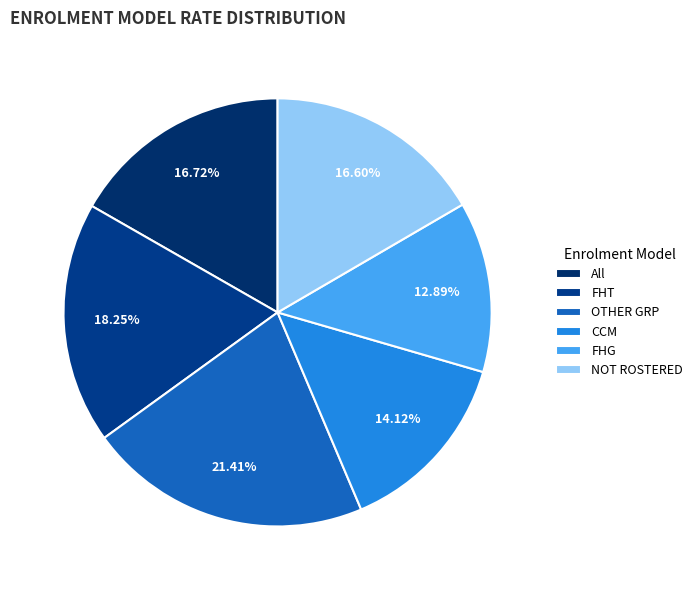

To the nearest percent, what portion does FHT represent?

18%